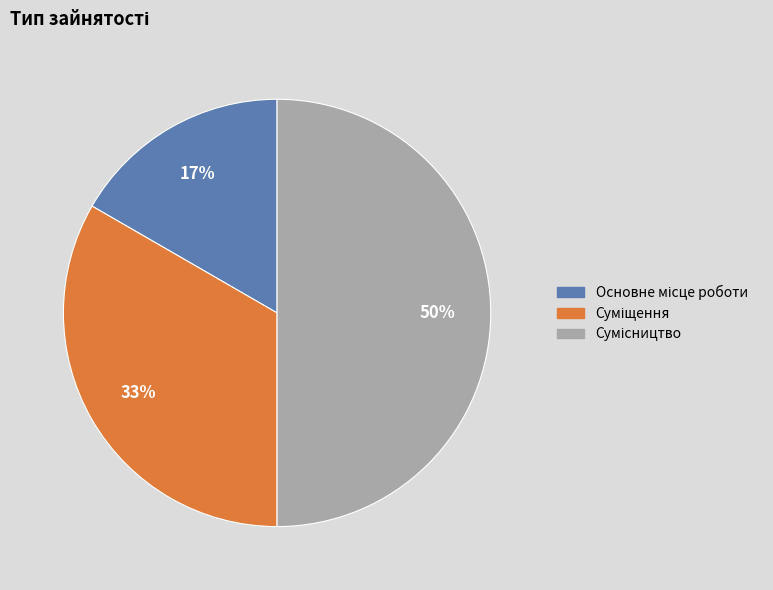

To the nearest percent, what is the difference between the largest and smallest slice percentages?

33%